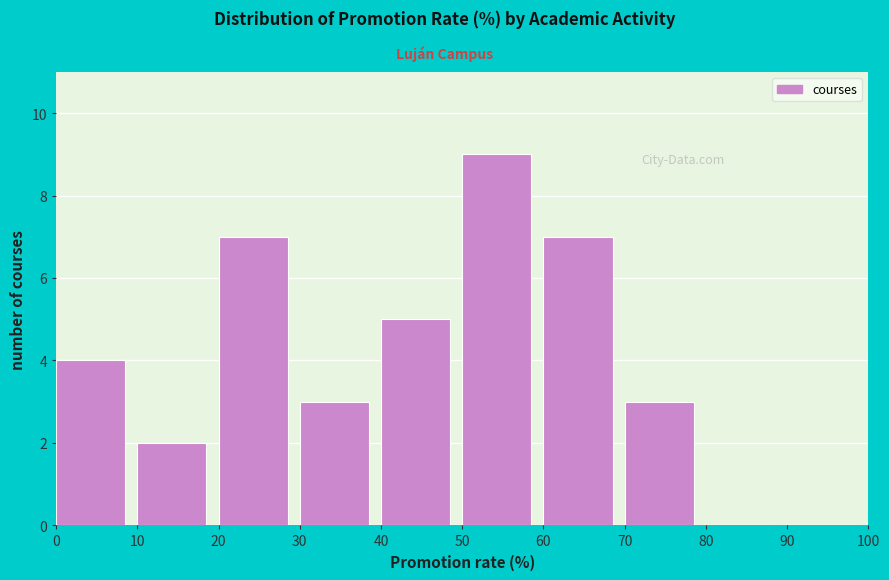

Which range on the x-axis has the tallest bar?

50 to 60